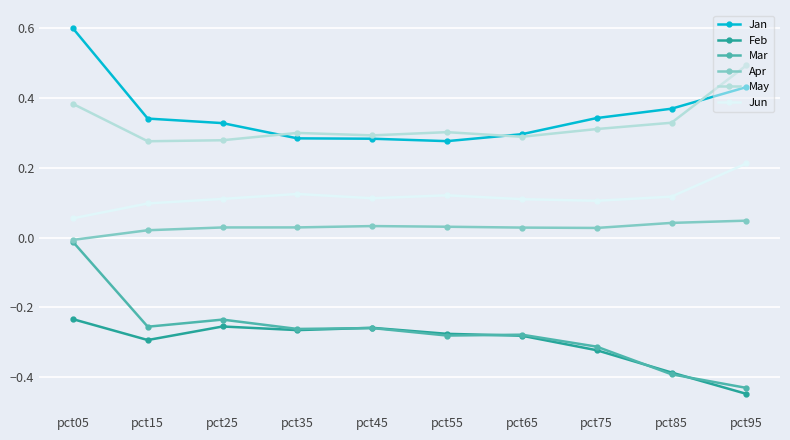

Count the May values in the range 0 to 1.

10